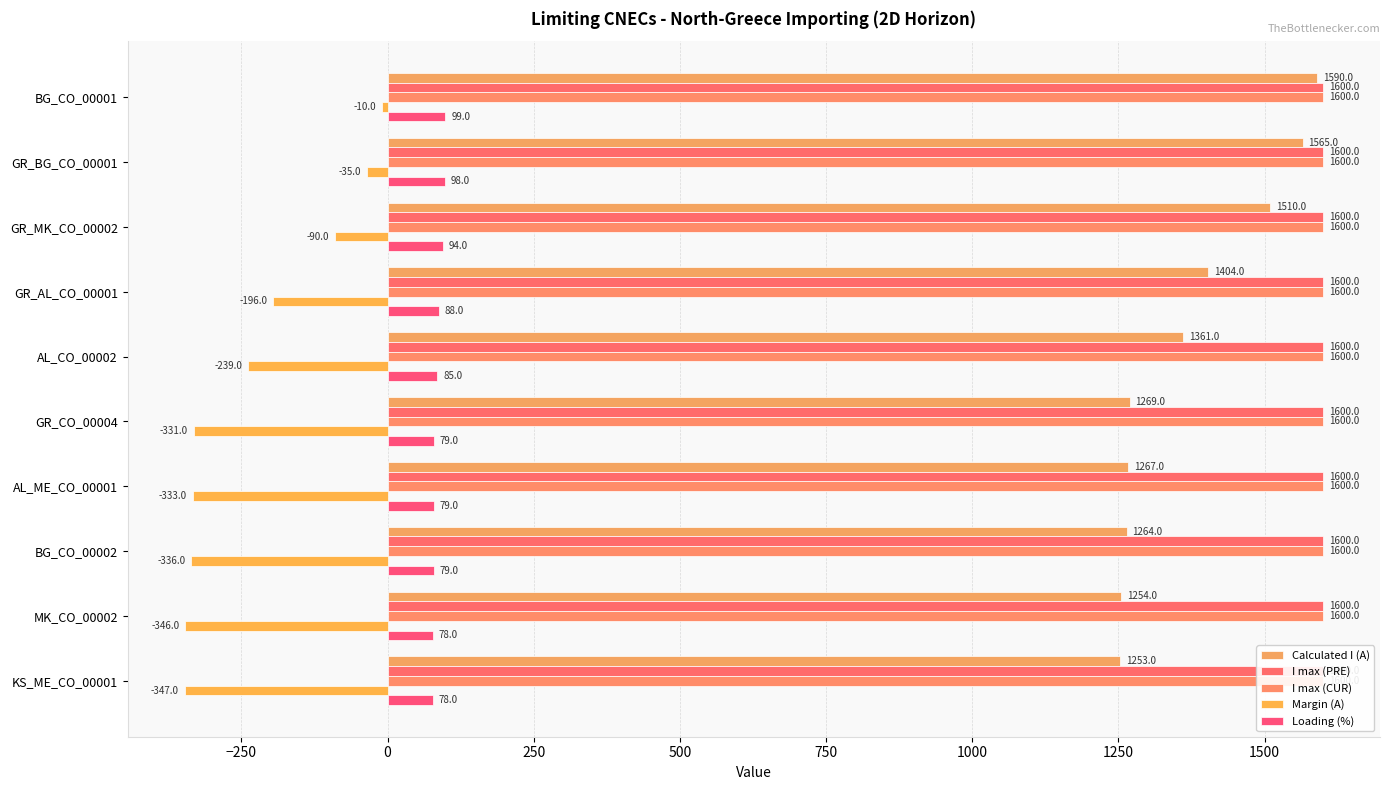

How many data points does each series have?

10